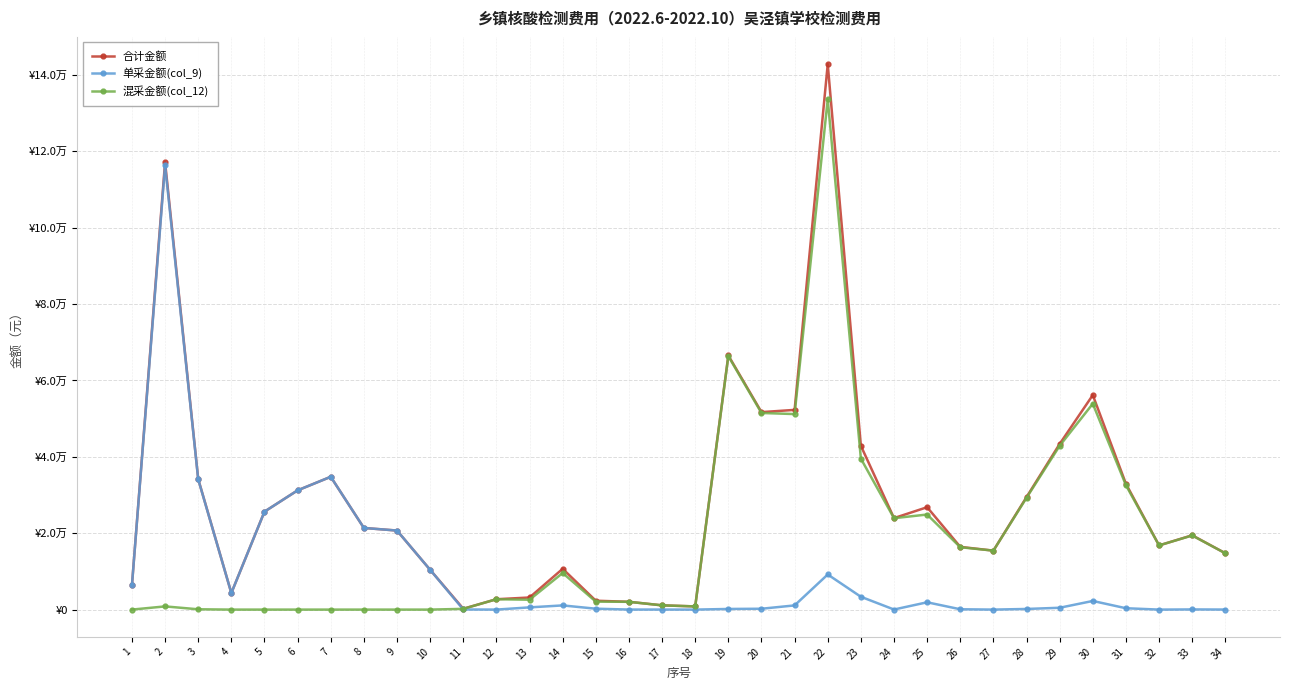

What are all the series names shown in the legend?

合计金额, 单采金额(col_9), 混采金额(col_12)